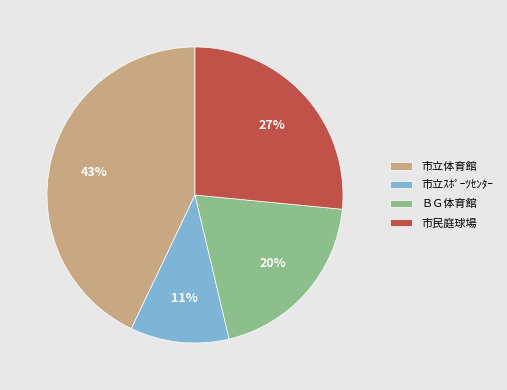

How many segments does this pie chart have?

4